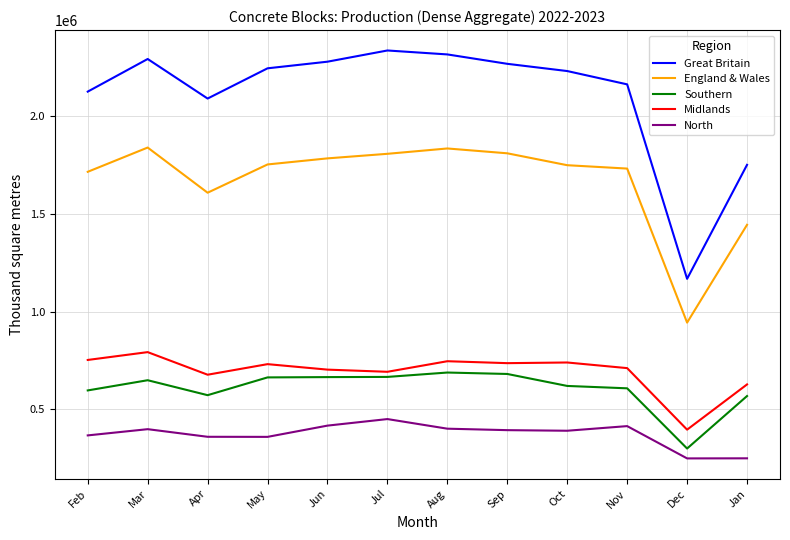

What is the difference between the highest and lowest values at May?

1887569